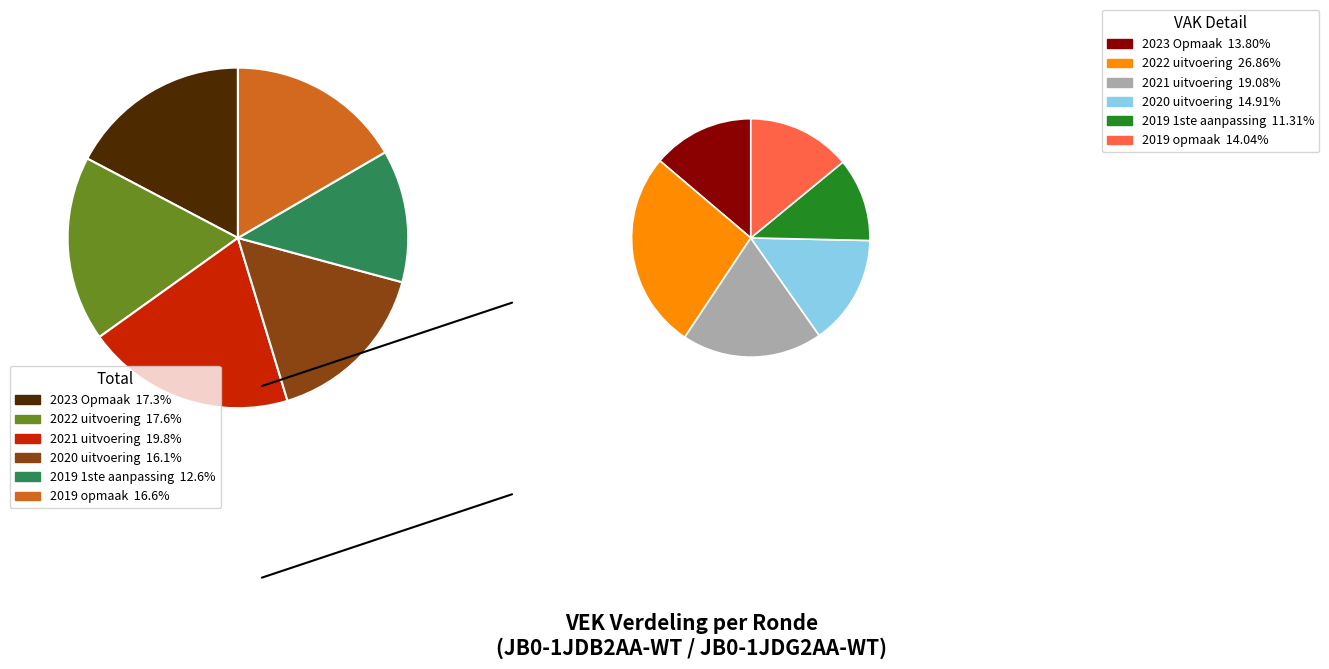

How much of the chart is everything except 2019 opmaak?

86.0%